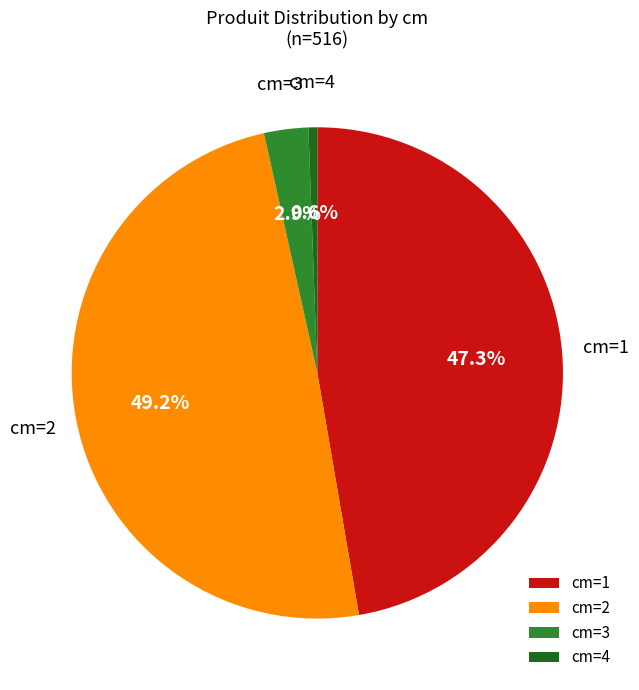

Between cm=2 and cm=1, which is larger?

cm=2